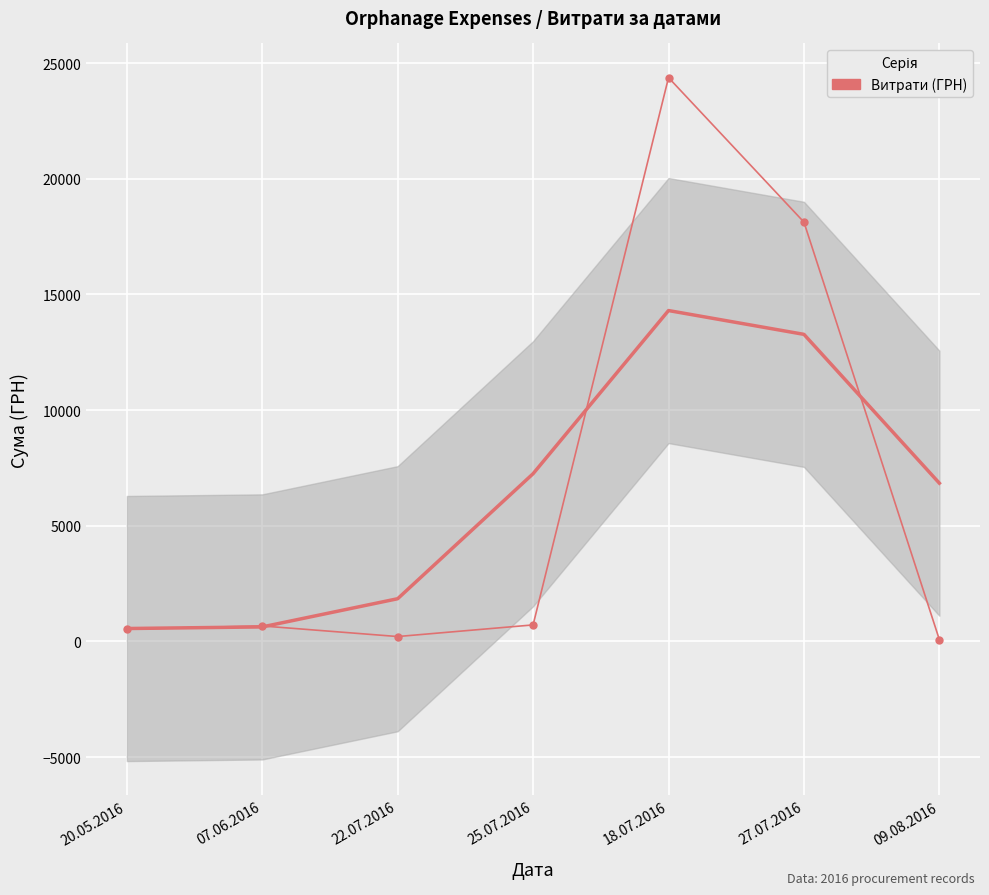

How many points are higher than both their immediate neighbors (excluding endpoints)?

2